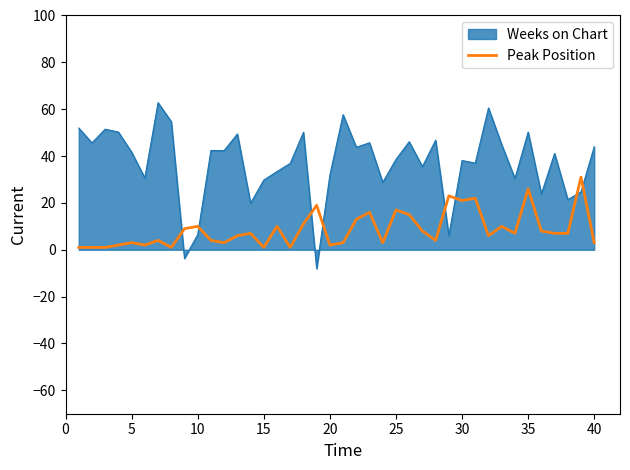

Which series has the widest spread of values?

Weeks on Chart